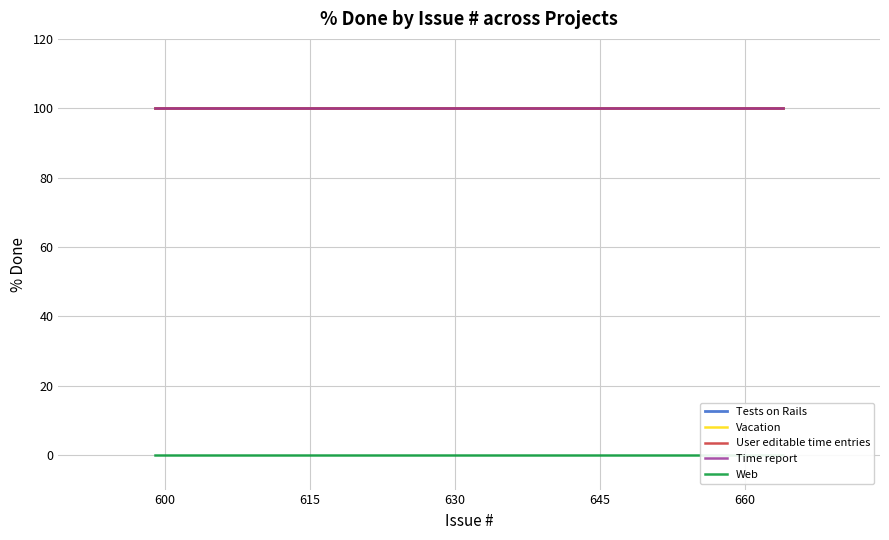

Does the chart have visible grid lines?

Yes